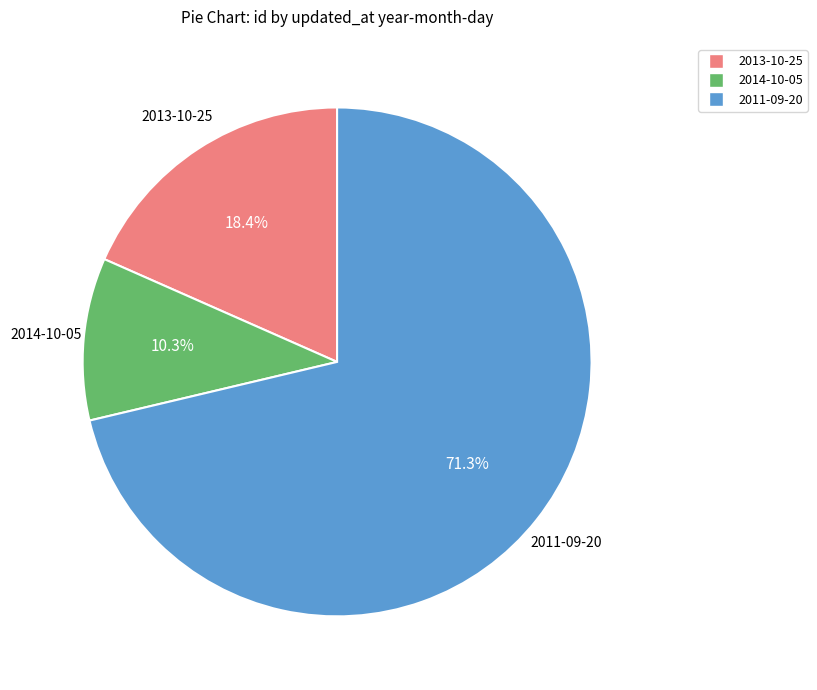

Does any single category account for the majority?

Yes